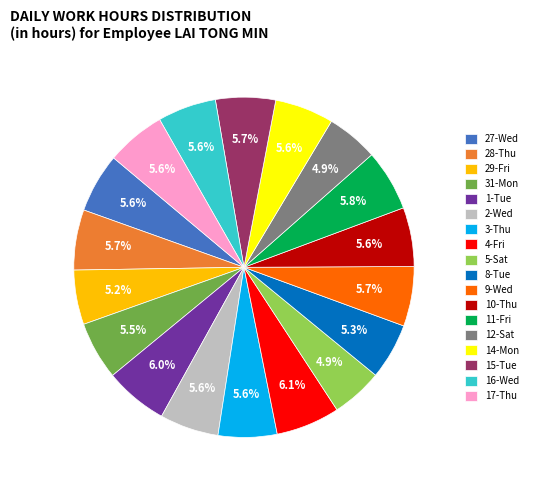

True or false: 17-Thu accounts for 1% of the total.

False